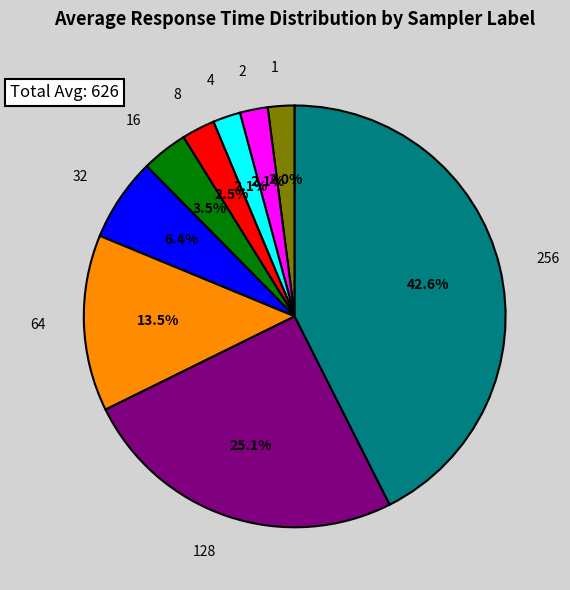

What percentage is the 1 slice, to the nearest percent?

2%